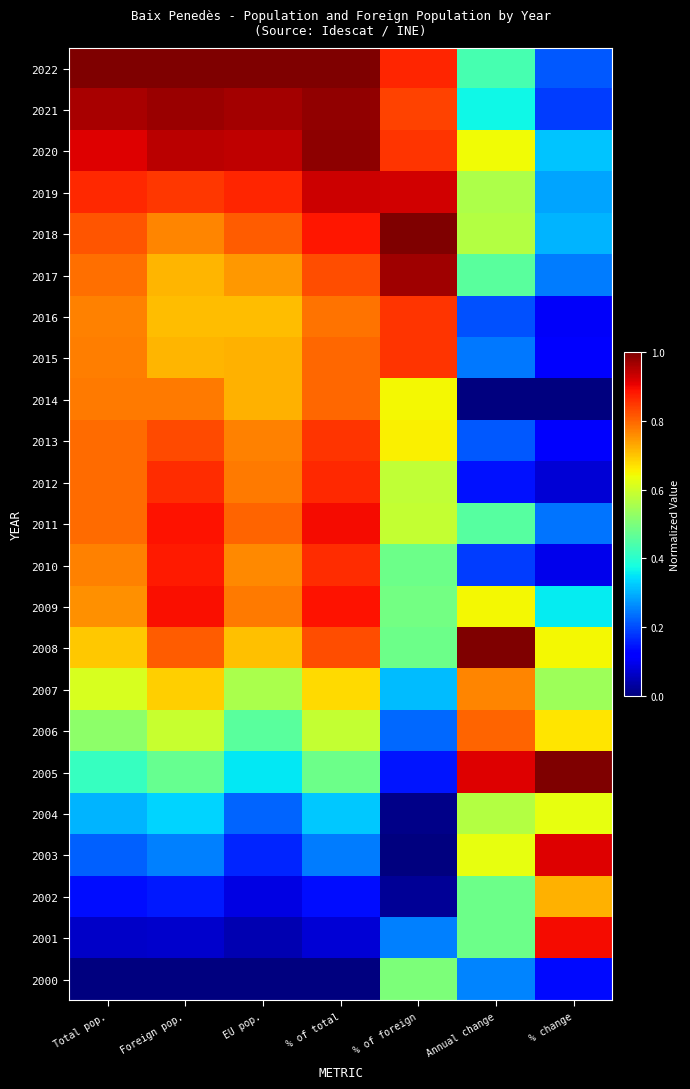

At which category does the chart reach its peak across all series?

Total pop.